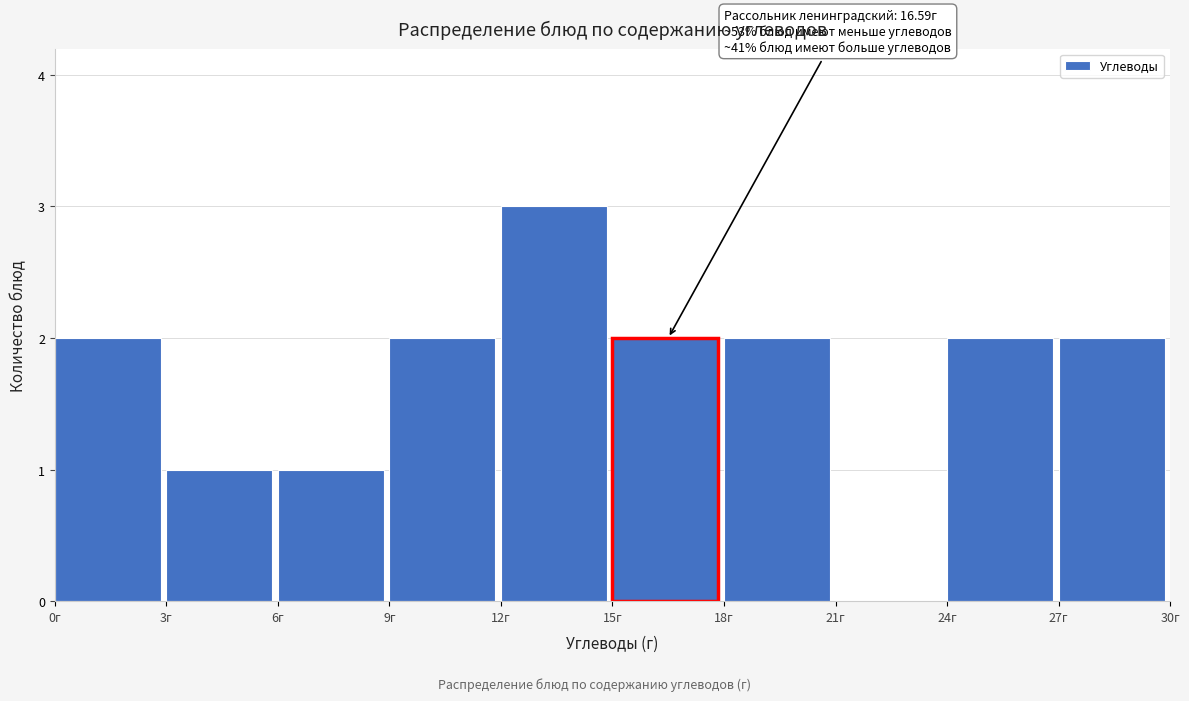

Which range on the x-axis has the tallest bar?

12 to 15